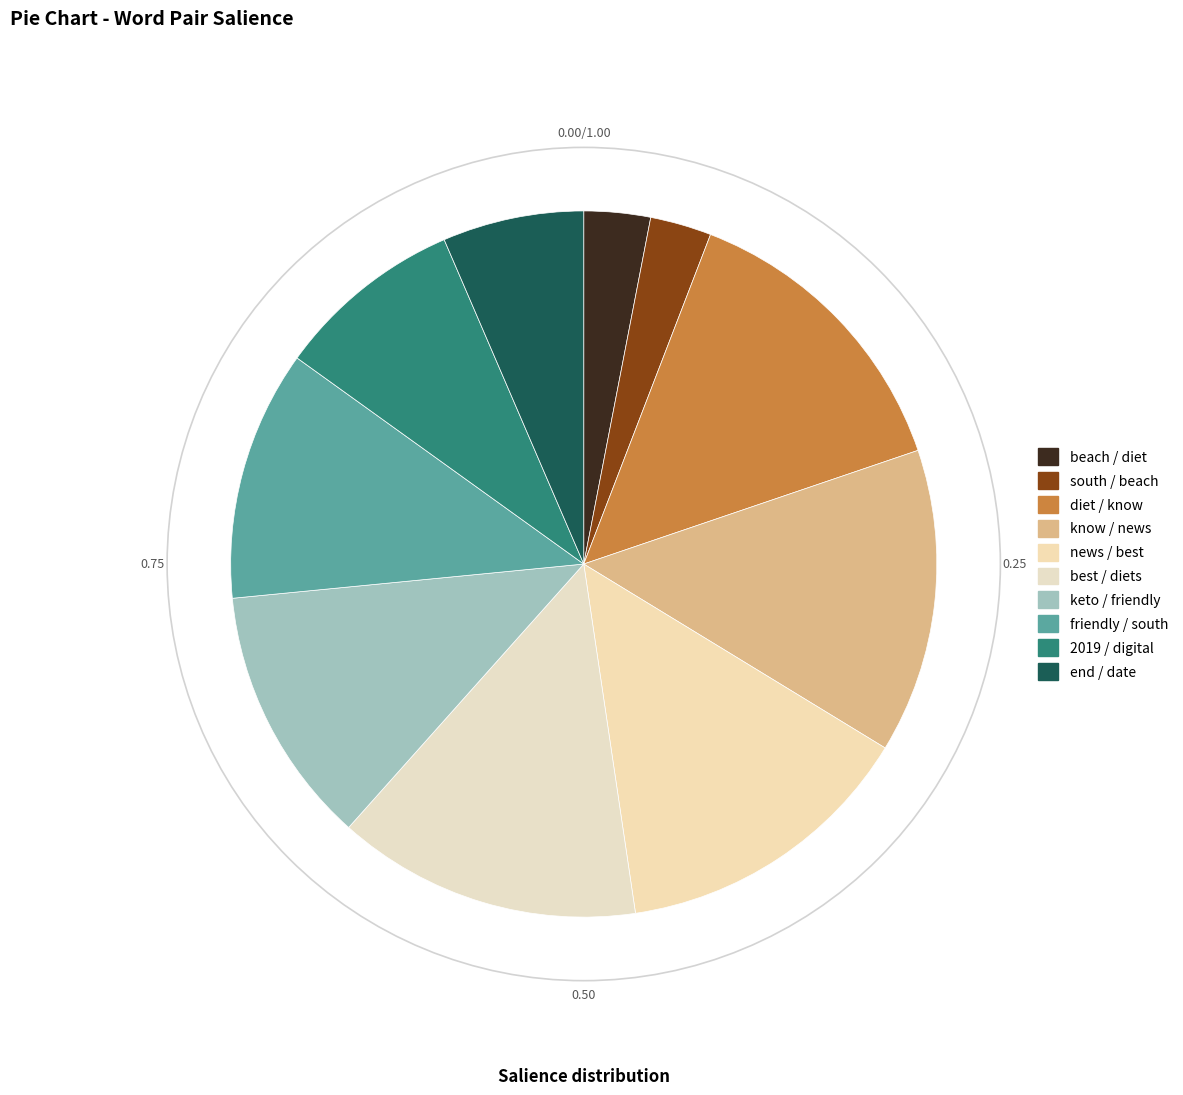

Combined, do 2019 / digital and end / date account for over 50%?

No